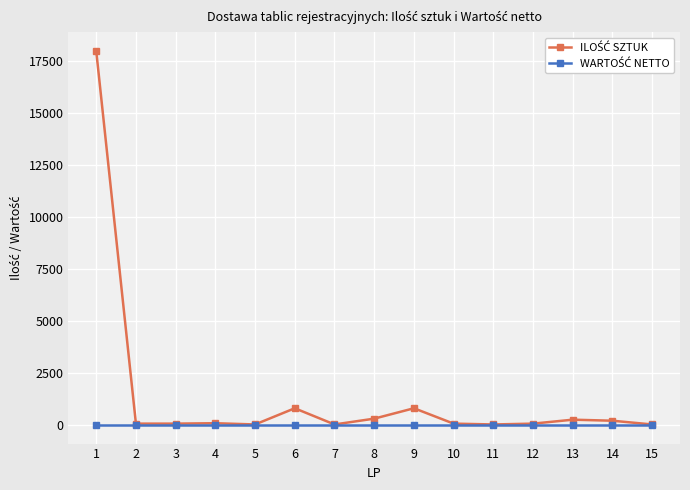

What is the greatest value displayed?

18000